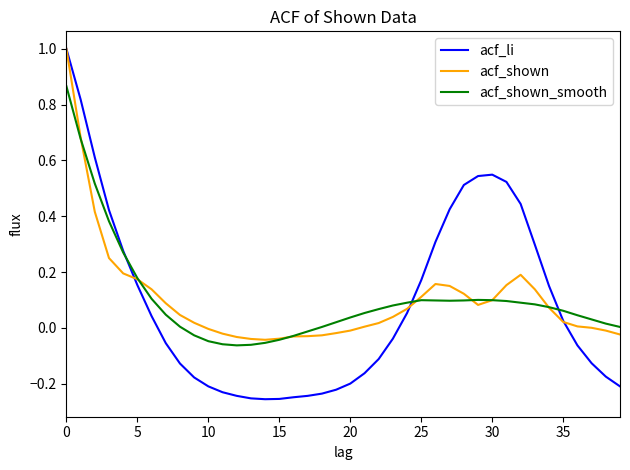

What is the value of the acf_li point at the 4th from the left?

0.4